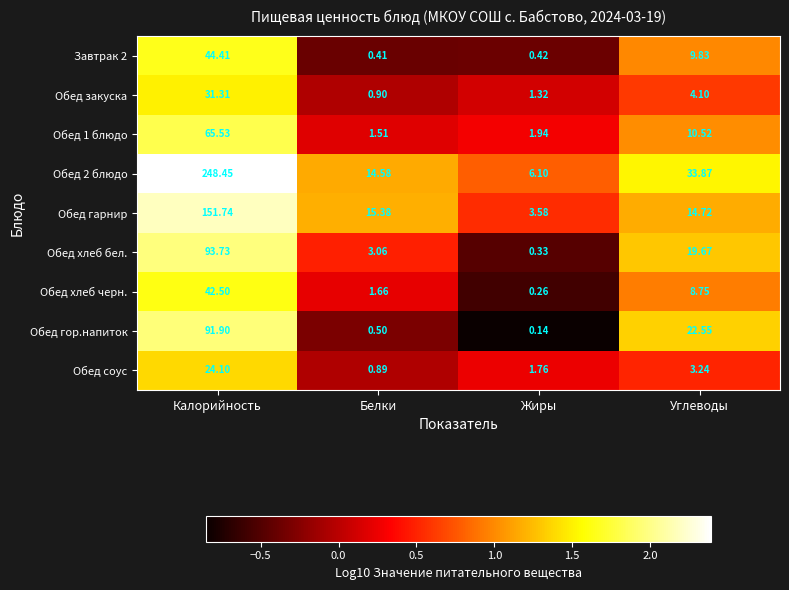

Is the value of Обед хлеб черн. at Углеводы greater than the value of Обед соус at Калорийность?

No